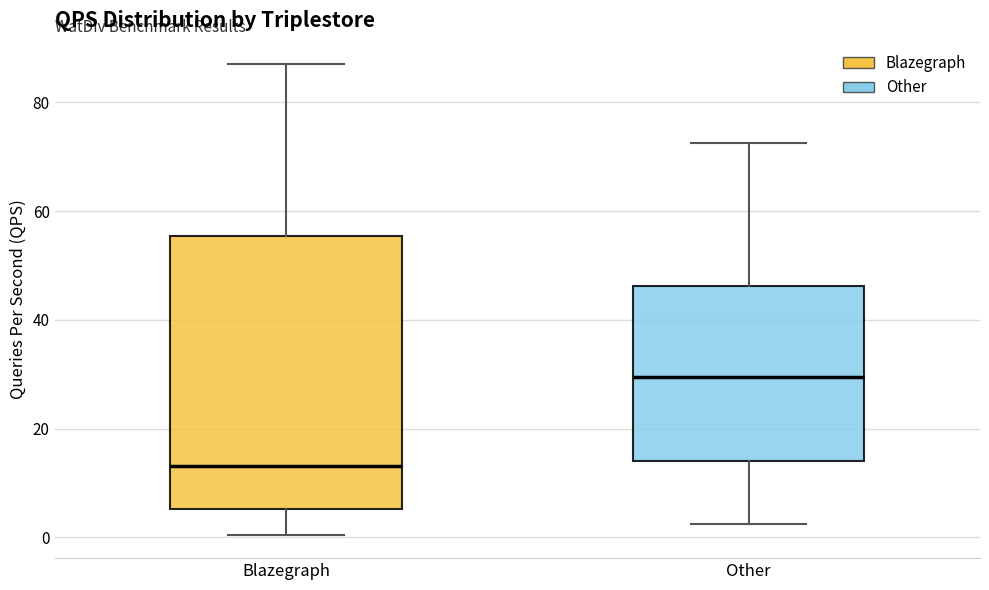

Which box's median line is the lowest?

Blazegraph